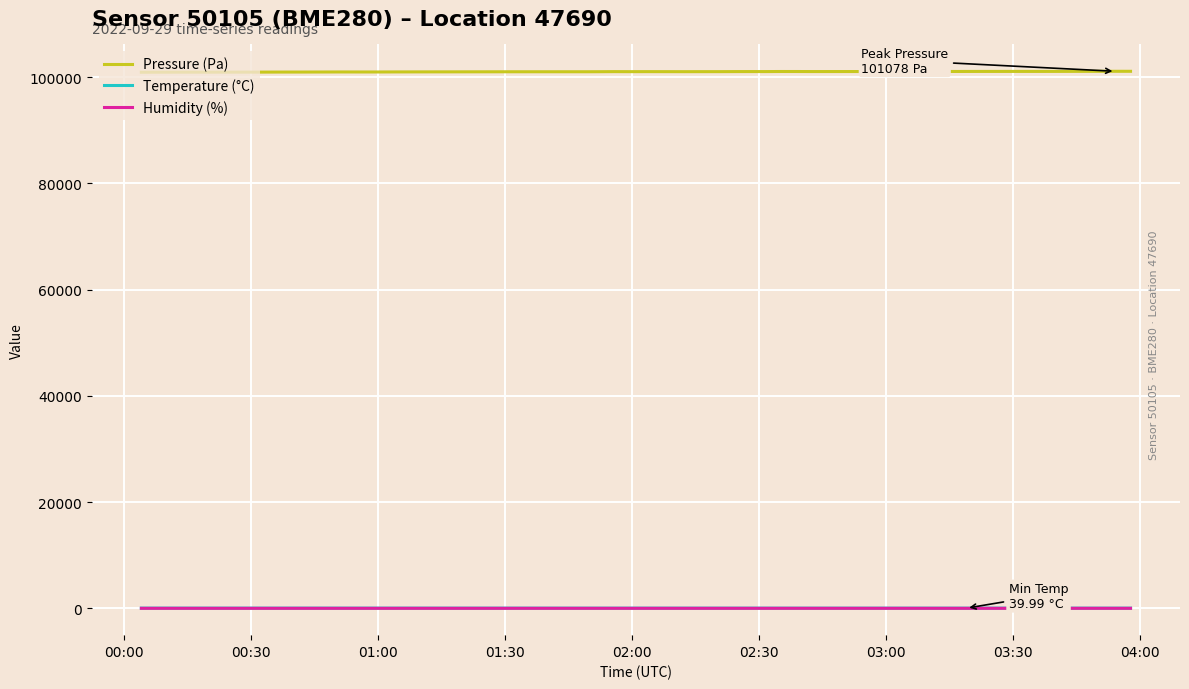

How many categories are shown in the chart?

40